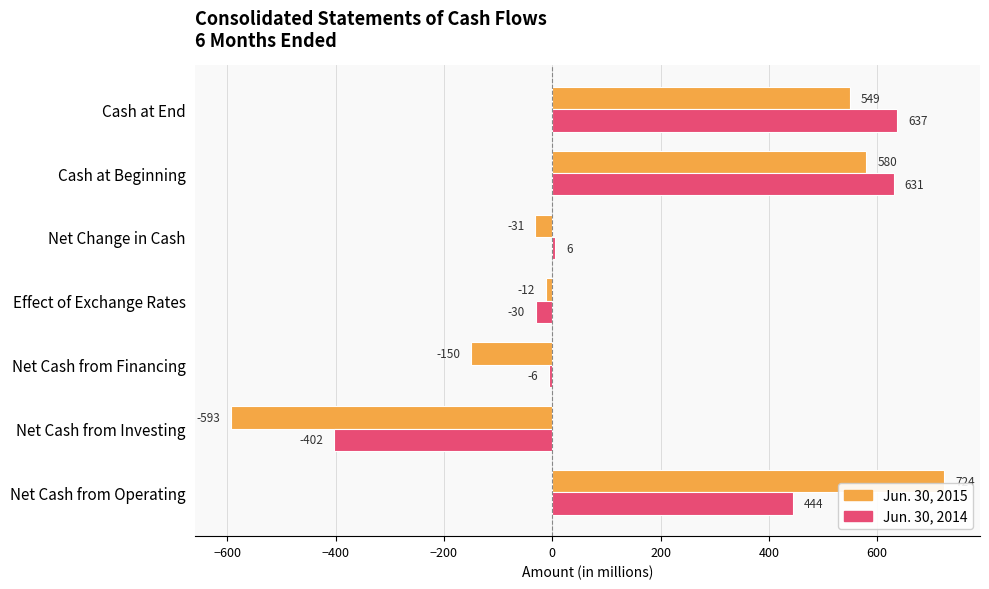

Is it true that Jun. 30, 2014 equals 6 at Net Change in Cash?

True